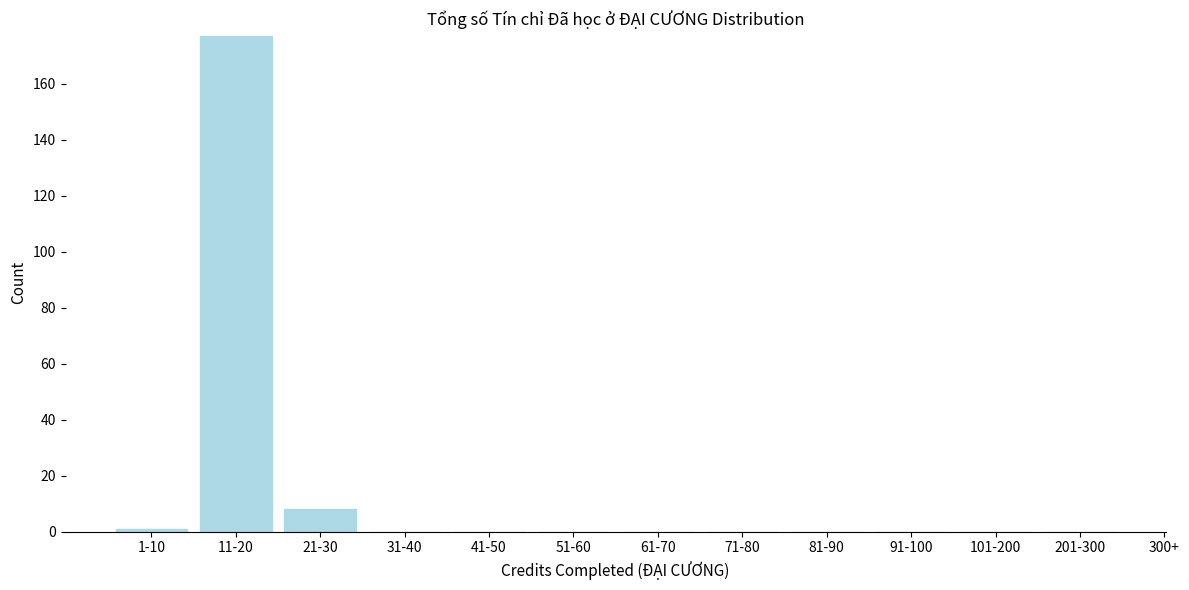

Reading left to right, list all the values displayed in this chart.

1-10=1	11-20=177	21-30=8	31-40=0	41-50=0	51-60=0	61-70=0	71-80=0	81-90=0	91-100=0	101-200=0	201-300=0